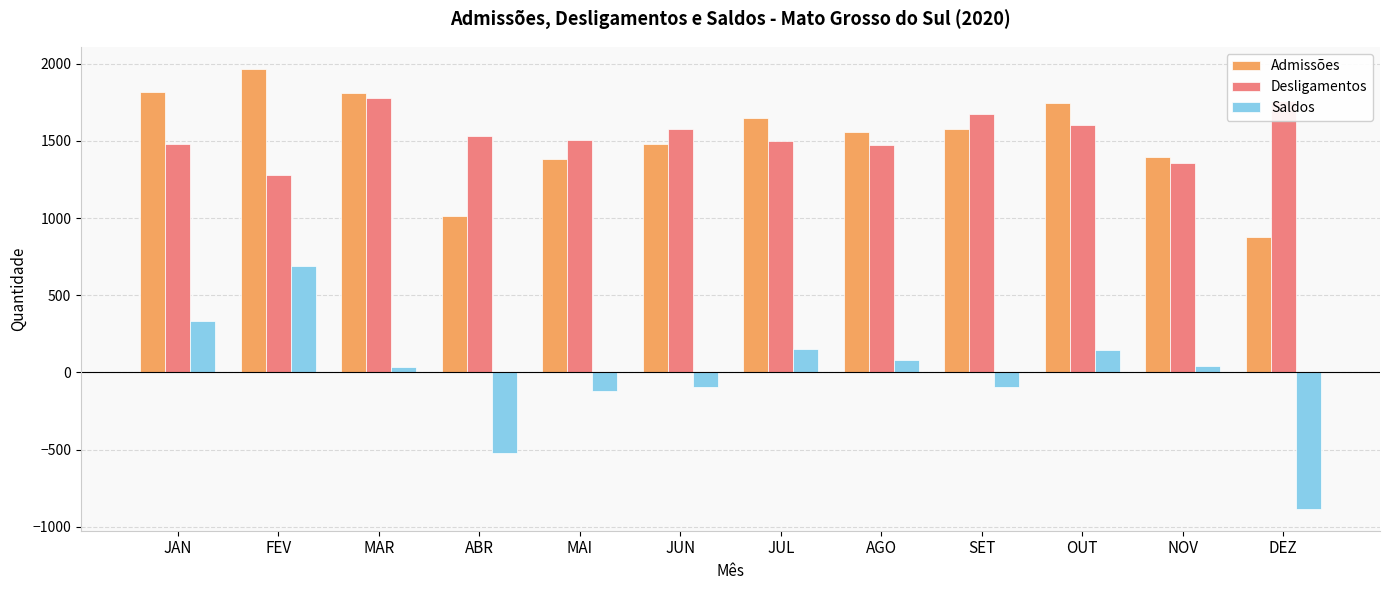

What is the label of the 1st bar from the right?

DEZ